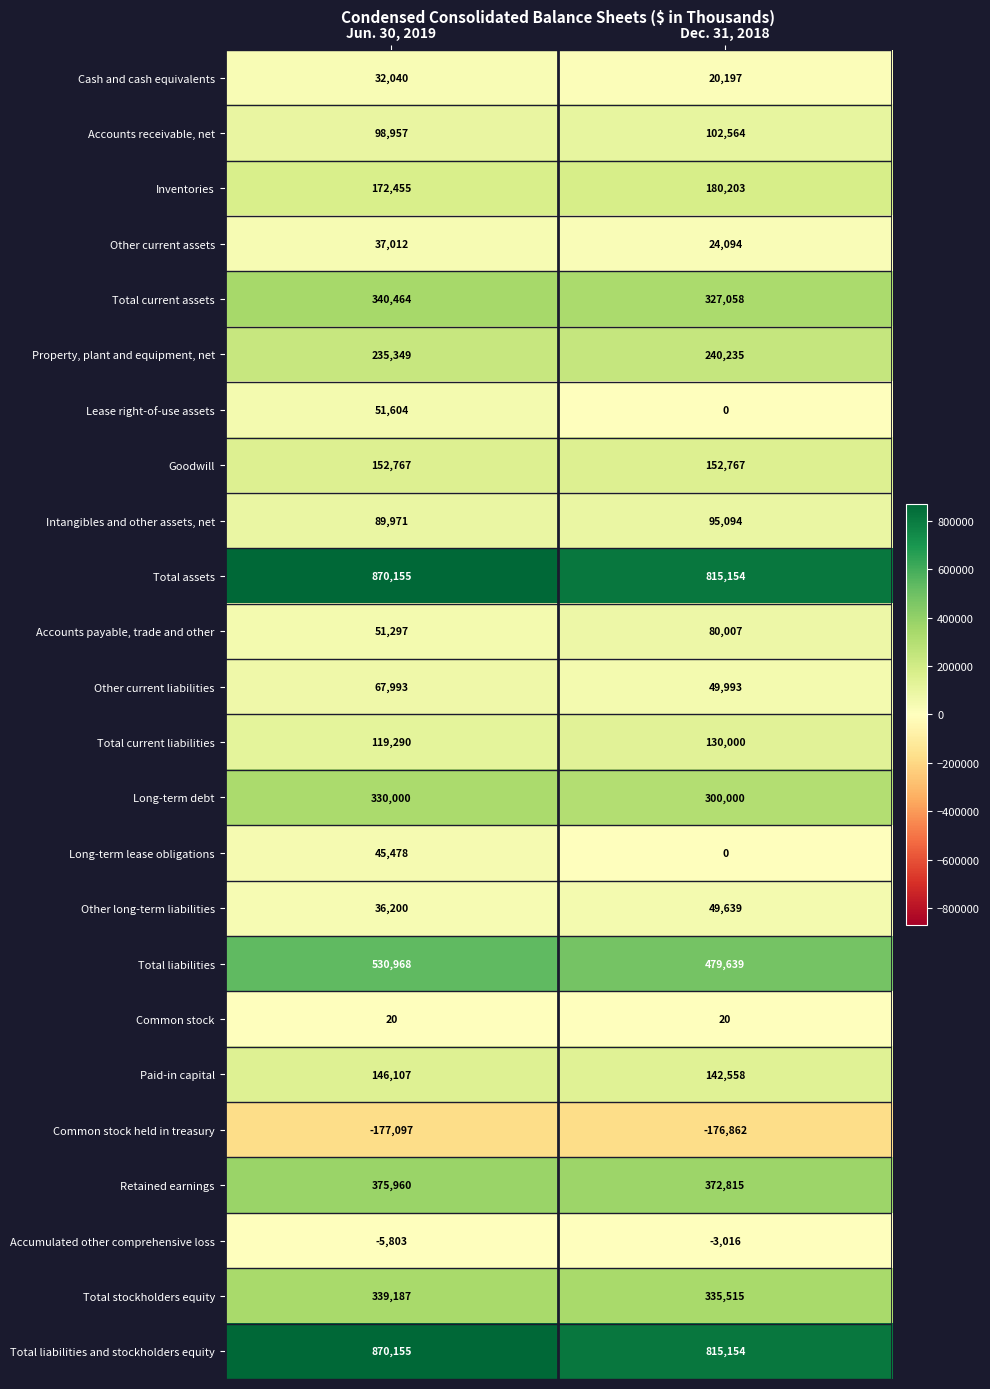

What is the greatest value displayed?

870155